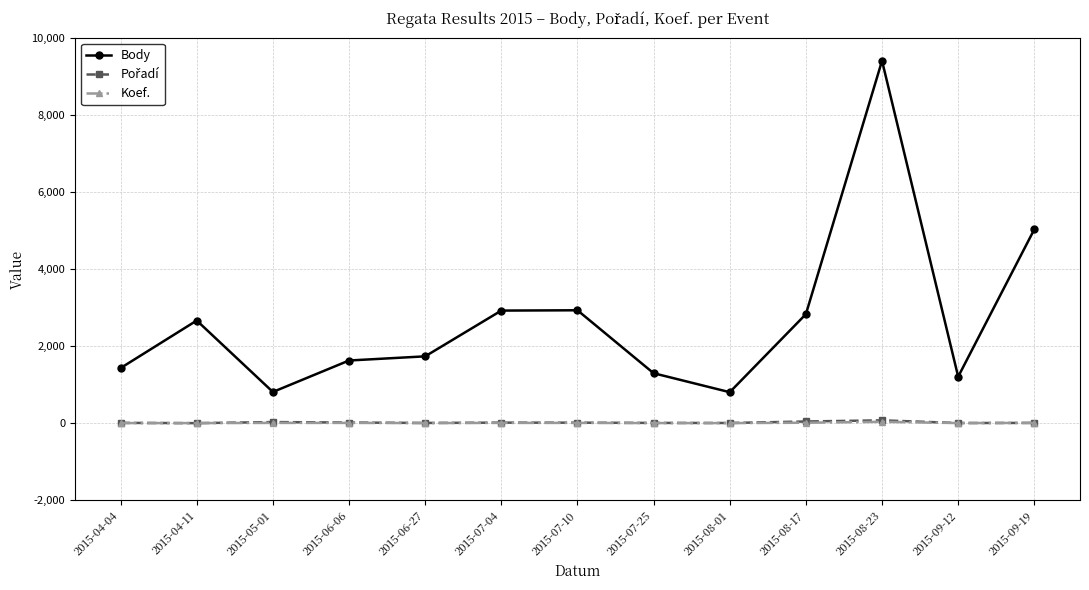

What is the value of the Koef. point at the 10th from the left?

12